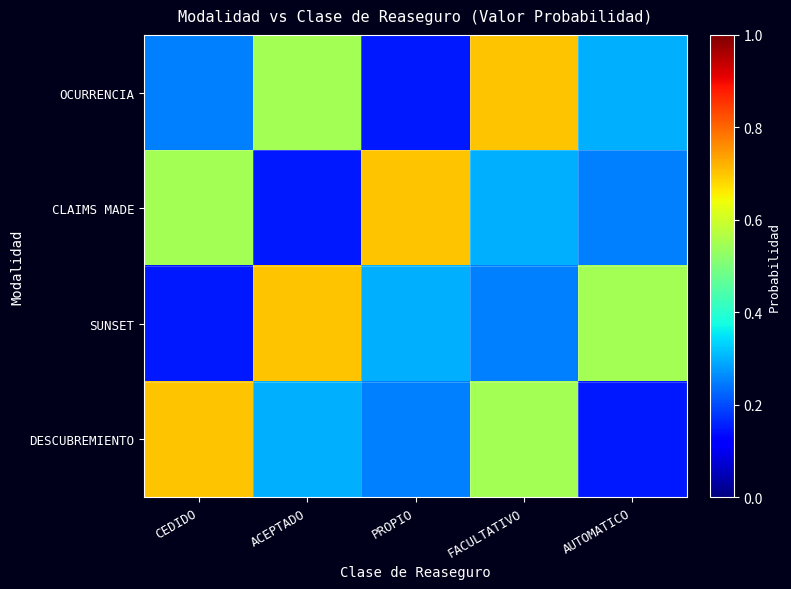

Reading right to left, transcribe all the data shown in this chart.

OCURRENCIA: AUTOMATICO=0.3	FACULTATIVO=0.7	PROPIO=0.1	ACEPTADO=0.6	CEDIDO=0.2
CLAIMS MADE: AUTOMATICO=0.2	FACULTATIVO=0.3	PROPIO=0.7	ACEPTADO=0.1	CEDIDO=0.6
SUNSET: AUTOMATICO=0.6	FACULTATIVO=0.2	PROPIO=0.3	ACEPTADO=0.7	CEDIDO=0.1
DESCUBREMIENTO: AUTOMATICO=0.1	FACULTATIVO=0.6	PROPIO=0.2	ACEPTADO=0.3	CEDIDO=0.7